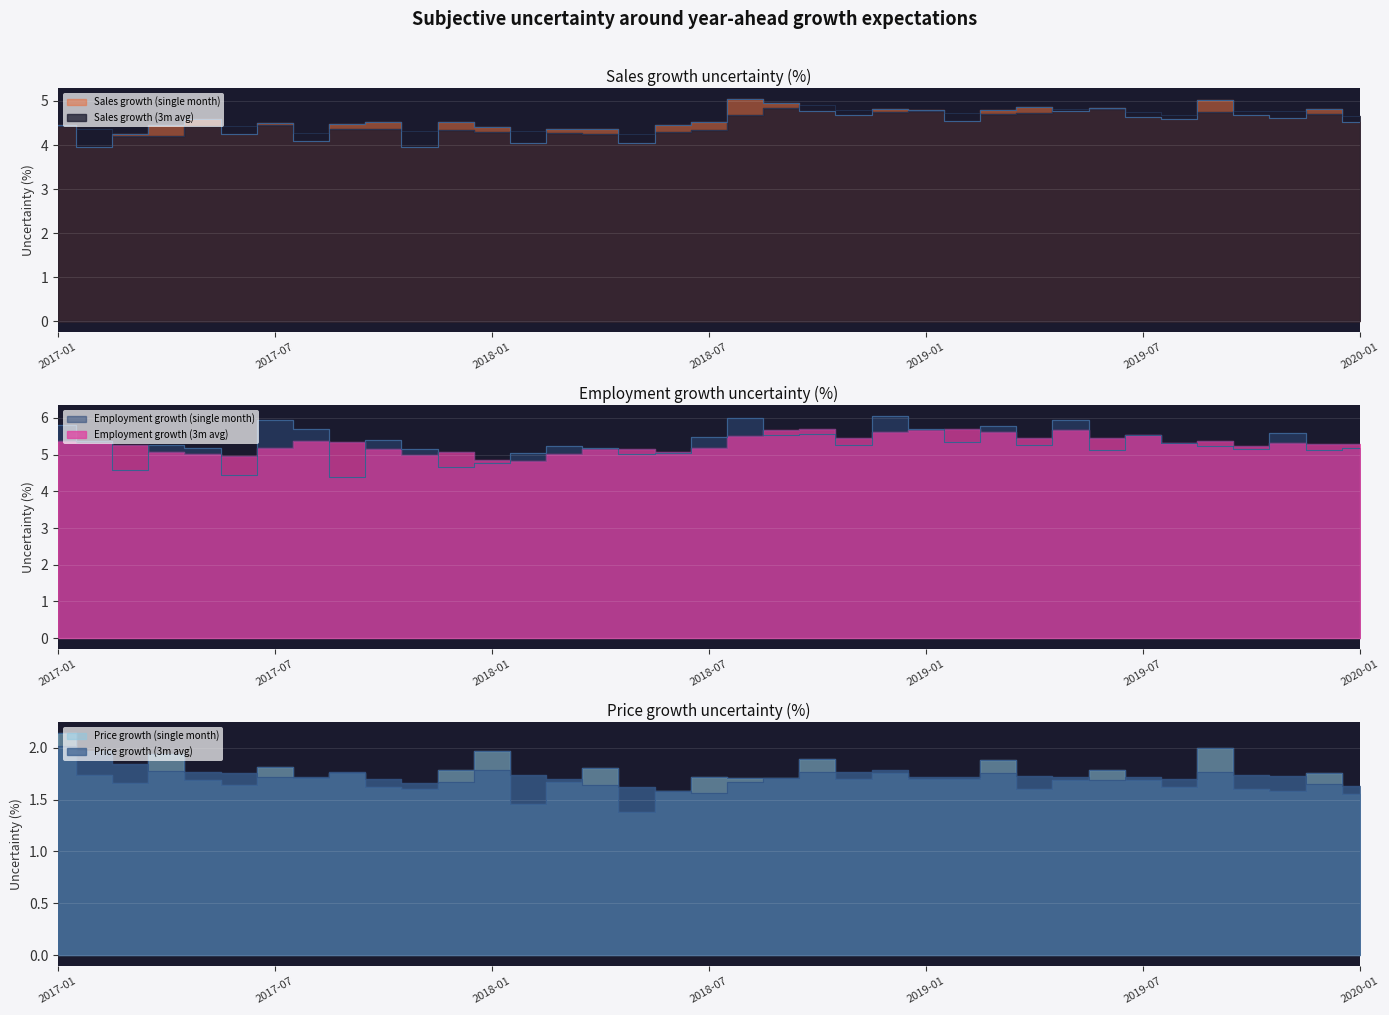

What is the minimum value shown in the chart?

1.4